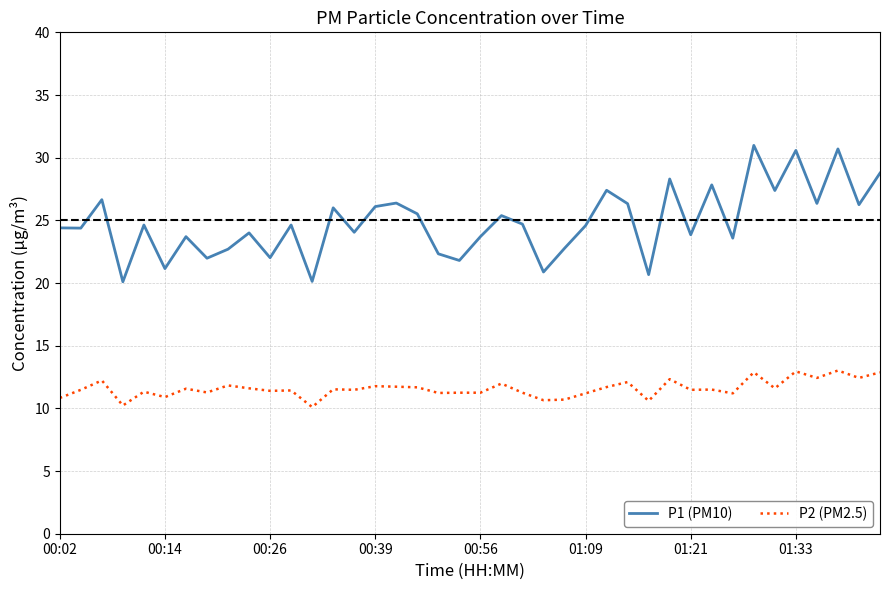

Count the number of categories in the chart.

40